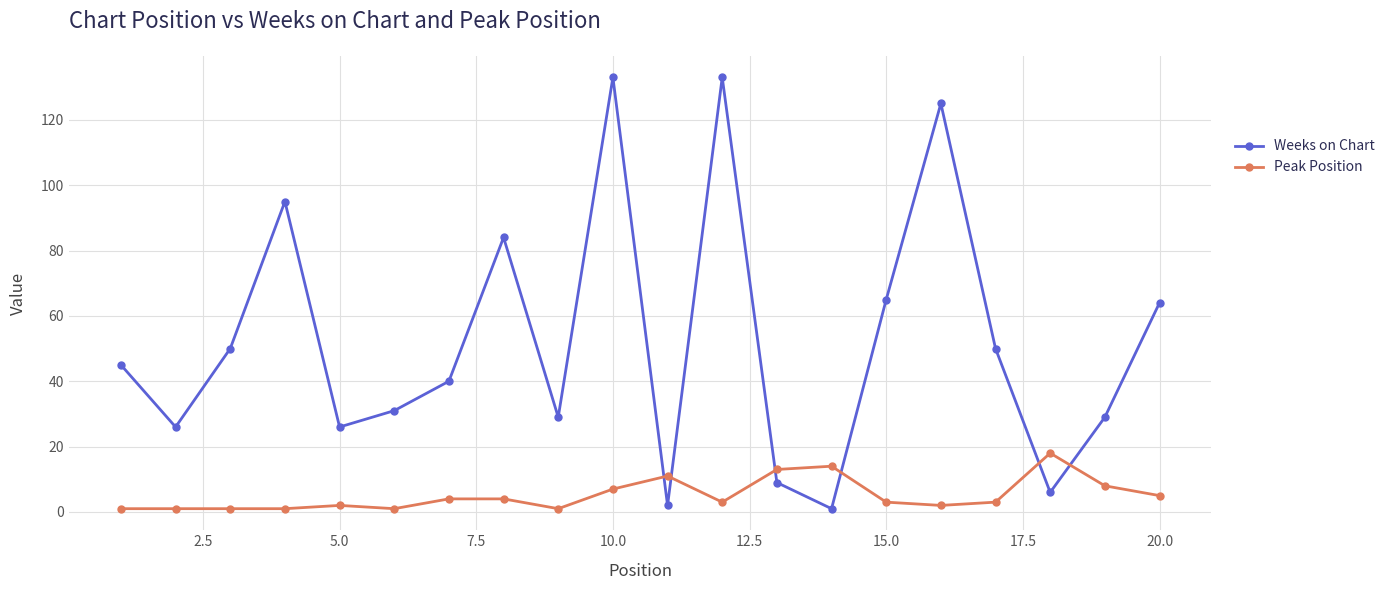

Which series has the largest range (max minus min)?

Weeks on Chart